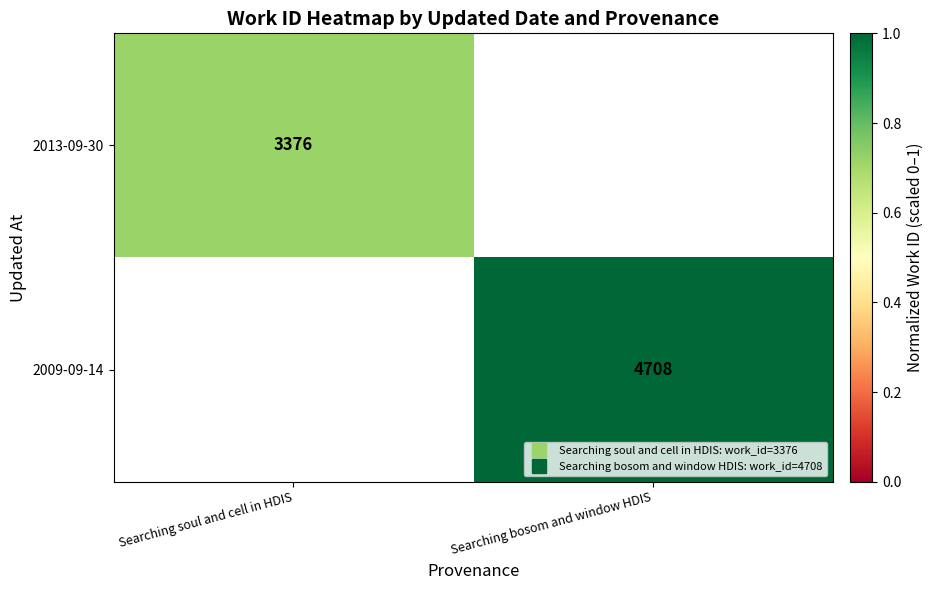

At which label is 2013-09-30 closest to 0?

Searching soul and cell in HDIS